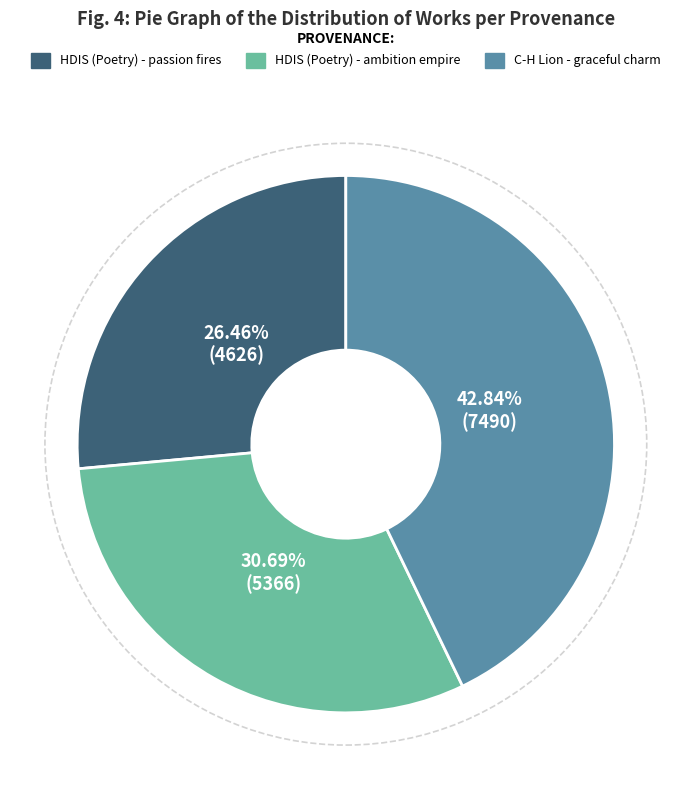

Rank the categories by value from highest to lowest.

C-H Lion - graceful charm, HDIS (Poetry) - ambition empire, HDIS (Poetry) - passion fires